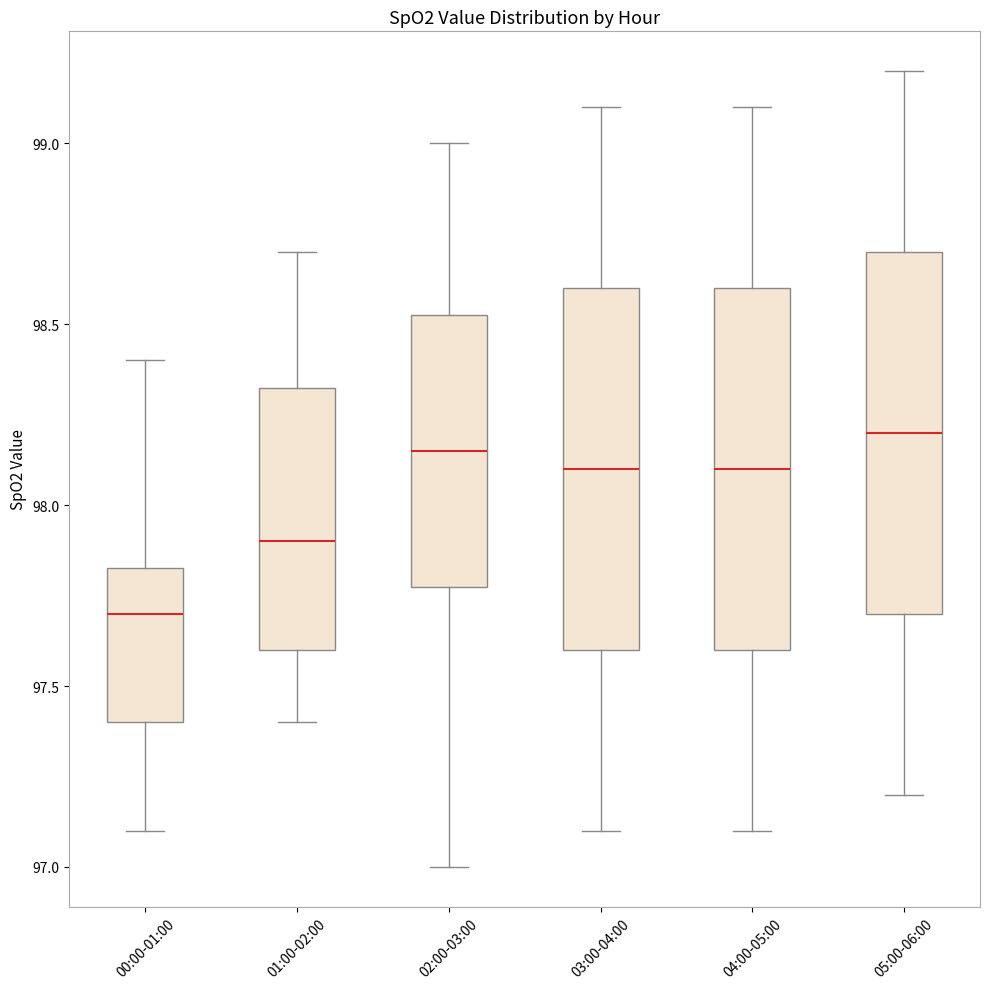

Reading left to right, transcribe this box plot: for each box, give where its median line is, the range the box spans, and where its two whiskers end, as read against the y-axis. The values are not printed on the chart, so give them approximately, as read against the axis.

00:00-01:00: median 97.70, box 97.40 to 97.85, whiskers 97.10 to 98.40
01:00-02:00: median 97.90, box 97.60 to 98.35, whiskers 97.40 to 98.70
02:00-03:00: median 98.15, box 97.80 to 98.55, whiskers 97.00 to 99.00
03:00-04:00: median 98.10, box 97.60 to 98.60, whiskers 97.10 to 99.10
04:00-05:00: median 98.10, box 97.60 to 98.60, whiskers 97.10 to 99.10
05:00-06:00: median 98.20, box 97.70 to 98.70, whiskers 97.20 to 99.20